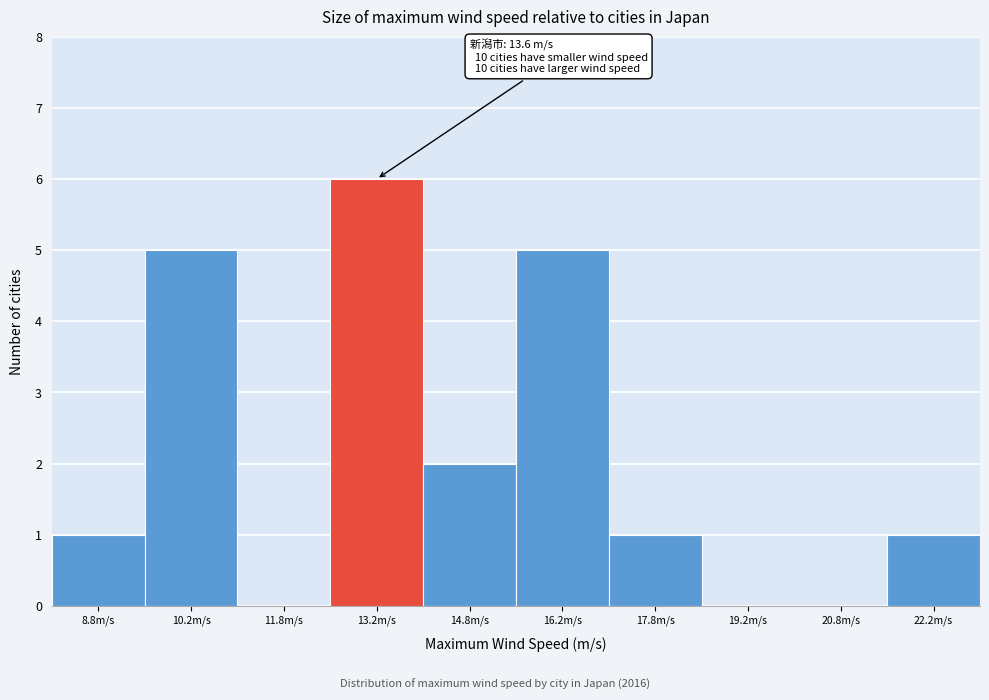

Which range on the x-axis has the tallest bar?

12.5 to 14.0